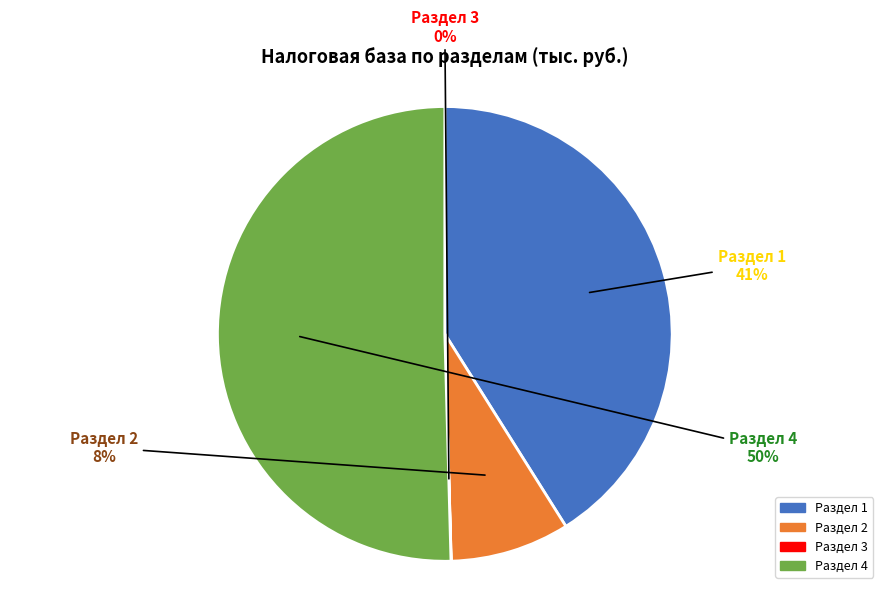

Is it true that Раздел 3 is 1% of the pie?

False